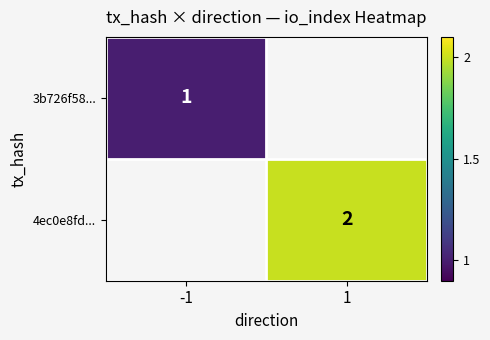

At how many categories does at least one series exceed 1?

1